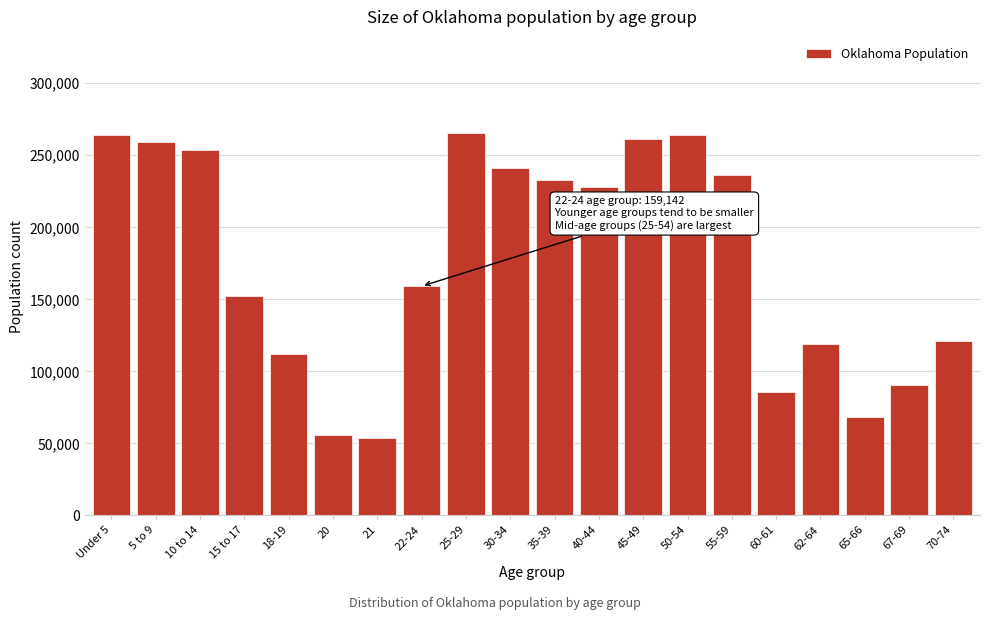

Approximately how many times larger is the value at 45-49 compared to 10 to 14?

1.0